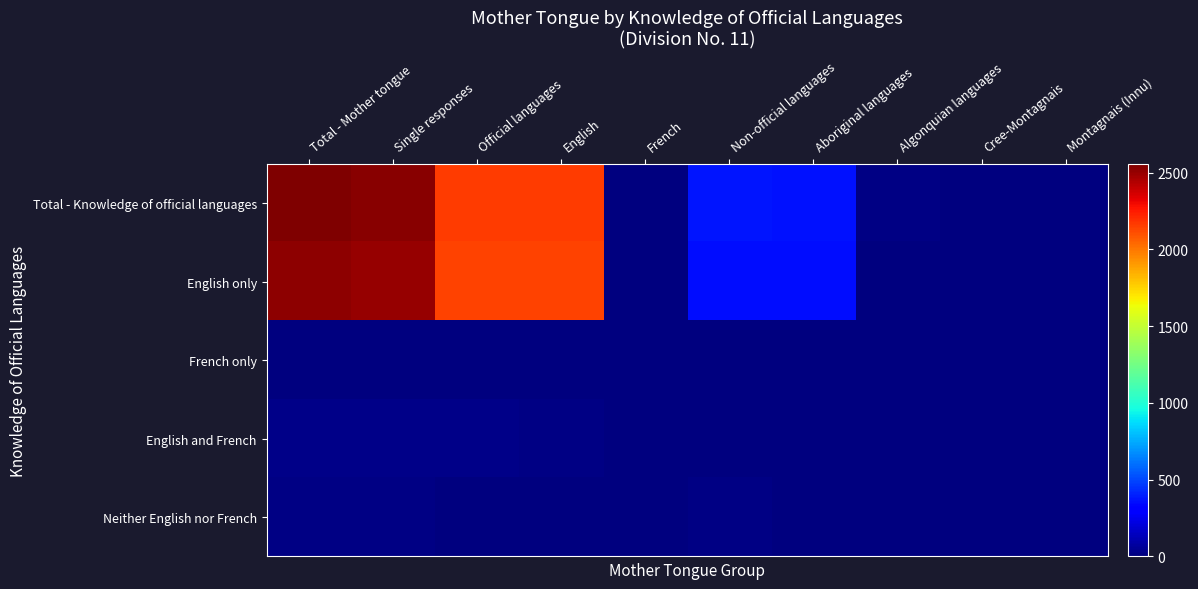

Count the number of categories in the chart.

10